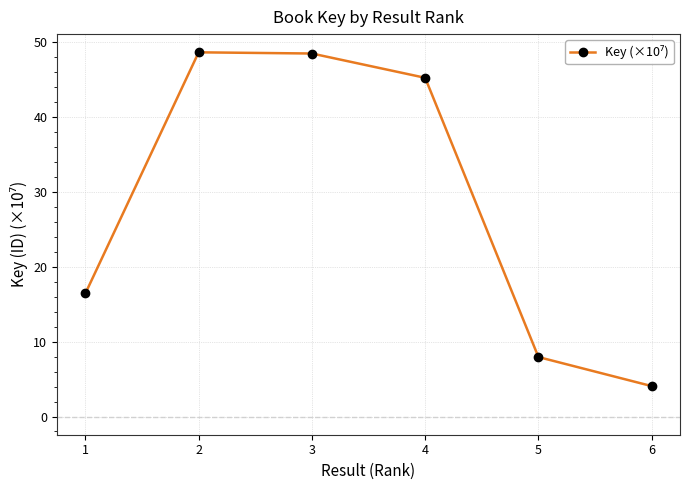

What is the difference between the maximum and minimum values?

44.6